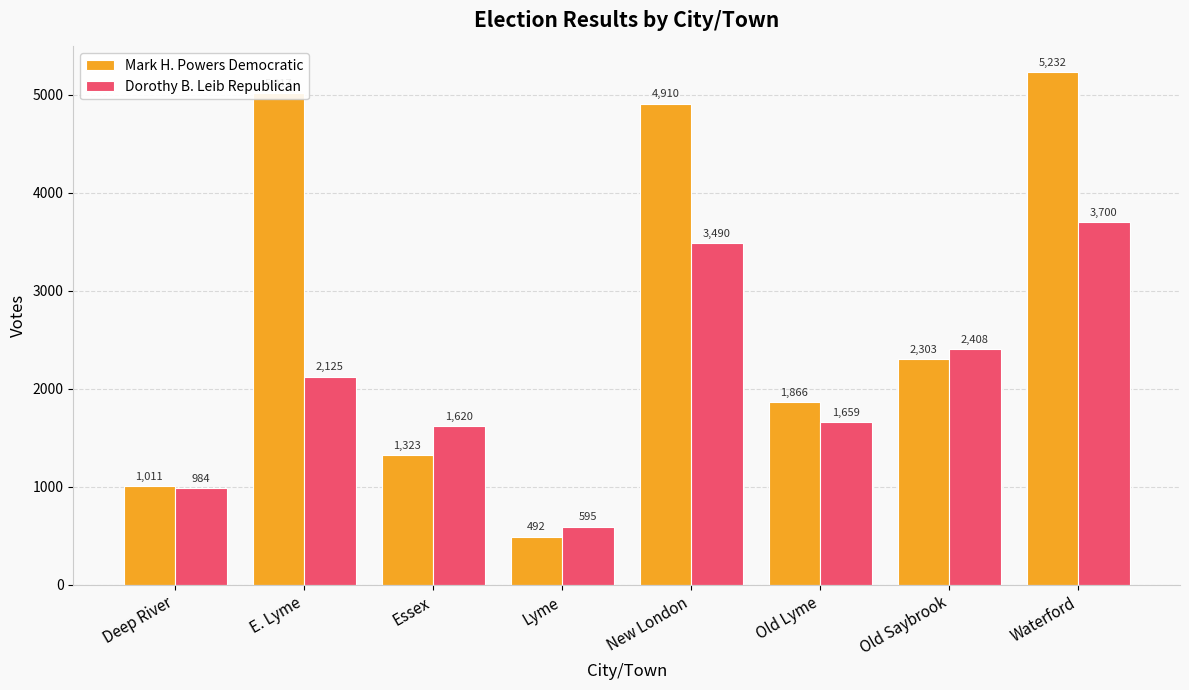

What is the minimum value for Mark H. Powers Democratic?

492